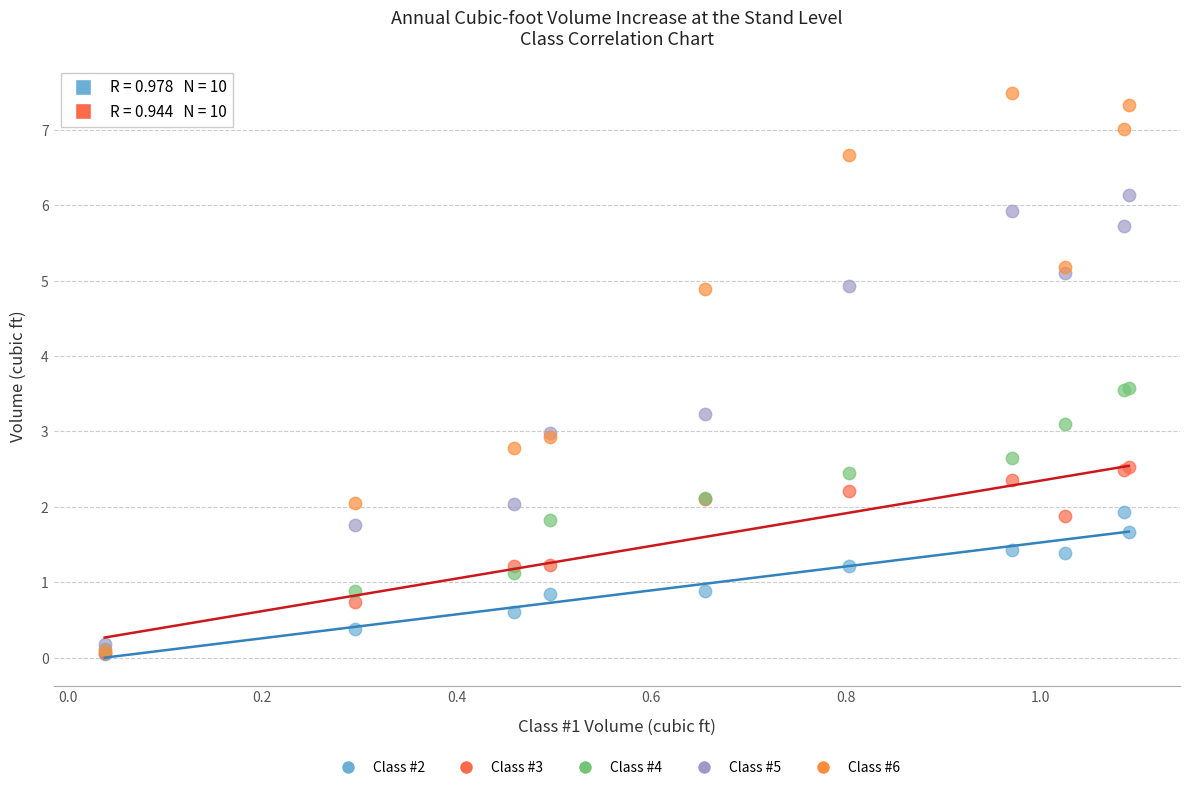

Which series has the widest spread of Y values?

Class #6